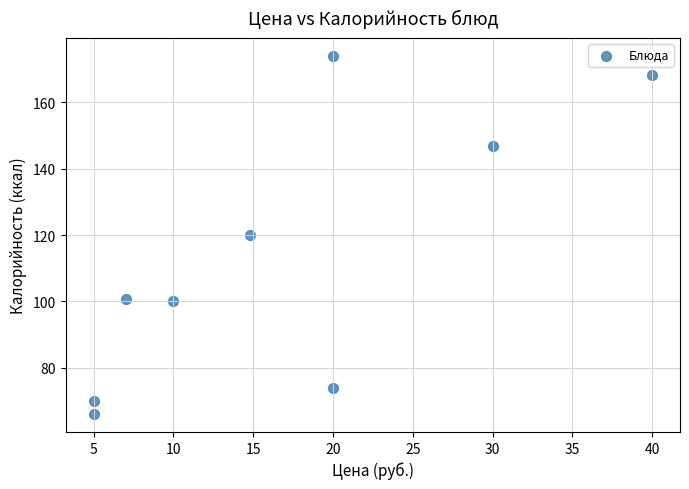

What is the average Y value?

113.3